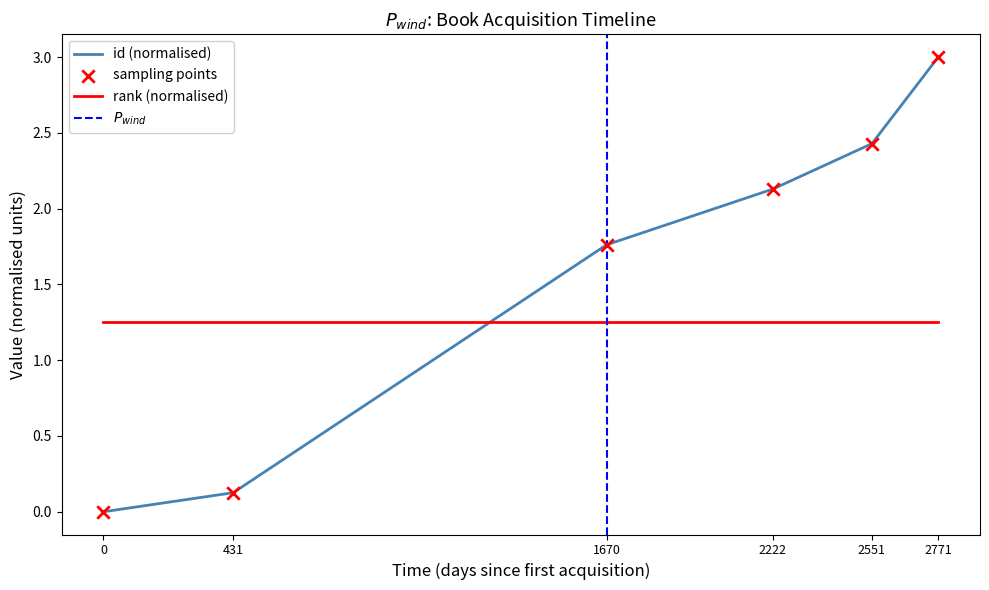

Is it true that id (normalised) equals 0.0 at 0?

True